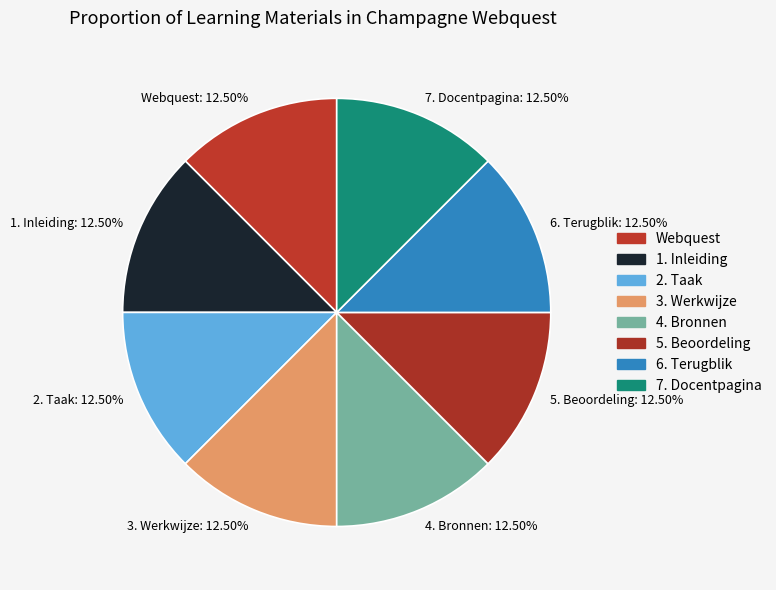

Does any single category account for the majority?

No